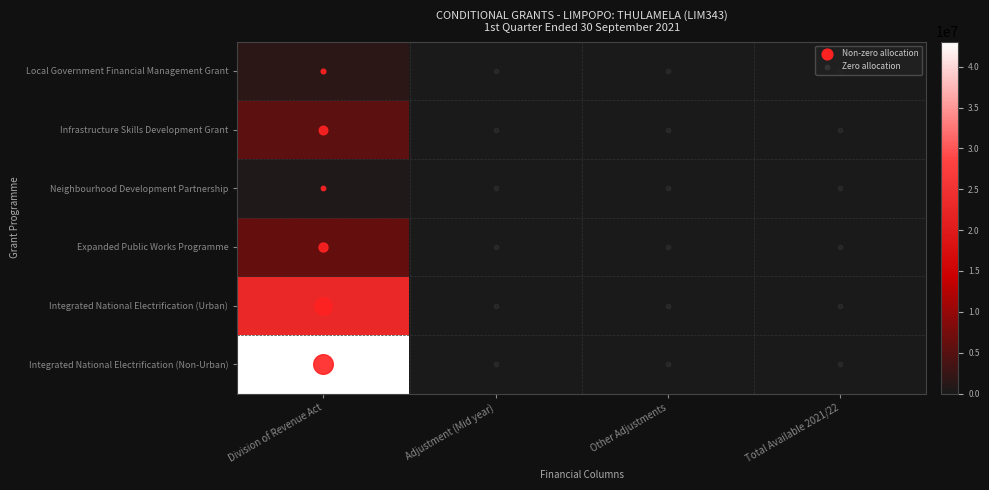

Reading right to left, what are all the values shown in this chart?

Local Government Financial Management Grant: Total Available 2021/22=0	Other Adjustments=0	Adjustment (Mid year)=0	Division of Revenue Act=1650000
Infrastructure Skills Development Grant: Total Available 2021/22=0	Other Adjustments=0	Adjustment (Mid year)=0	Division of Revenue Act=5500000
Neighbourhood Development Partnership: Total Available 2021/22=0	Other Adjustments=0	Adjustment (Mid year)=0	Division of Revenue Act=600000
Expanded Public Works Programme: Total Available 2021/22=0	Other Adjustments=0	Adjustment (Mid year)=0	Division of Revenue Act=6069000
Integrated National Electrification (Urban): Total Available 2021/22=0	Other Adjustments=0	Adjustment (Mid year)=0	Division of Revenue Act=23000000
Integrated National Electrification (Non-Urban): Total Available 2021/22=0	Other Adjustments=0	Adjustment (Mid year)=0	Division of Revenue Act=43074000